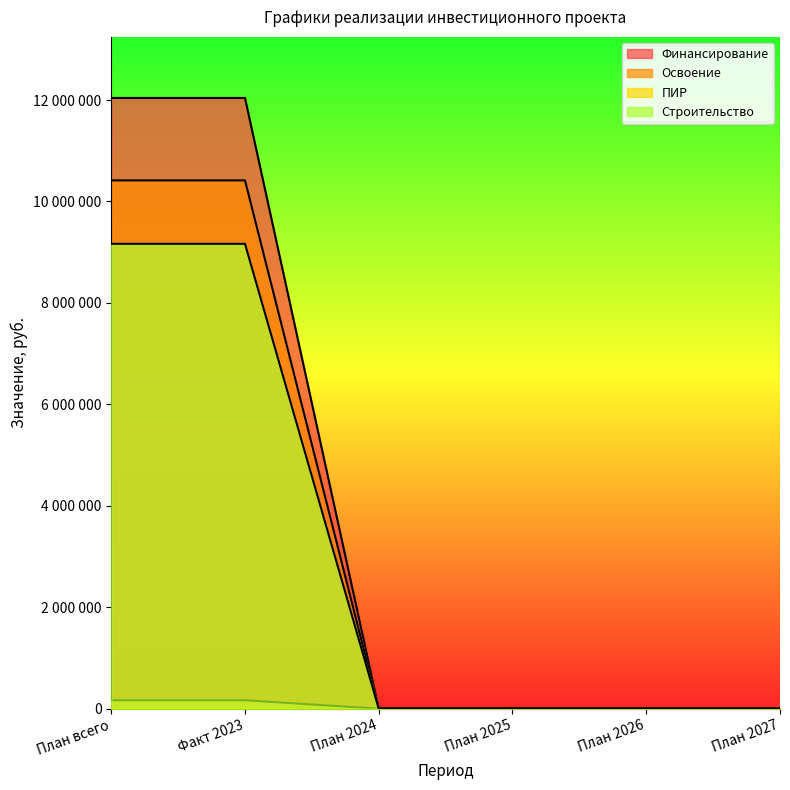

Which series has the largest total across all categories?

Финансирование